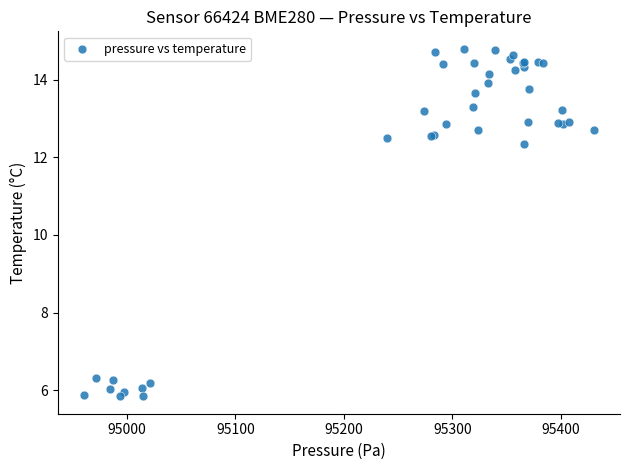

What Y value in the scatter plot is closest to 10?

12.3